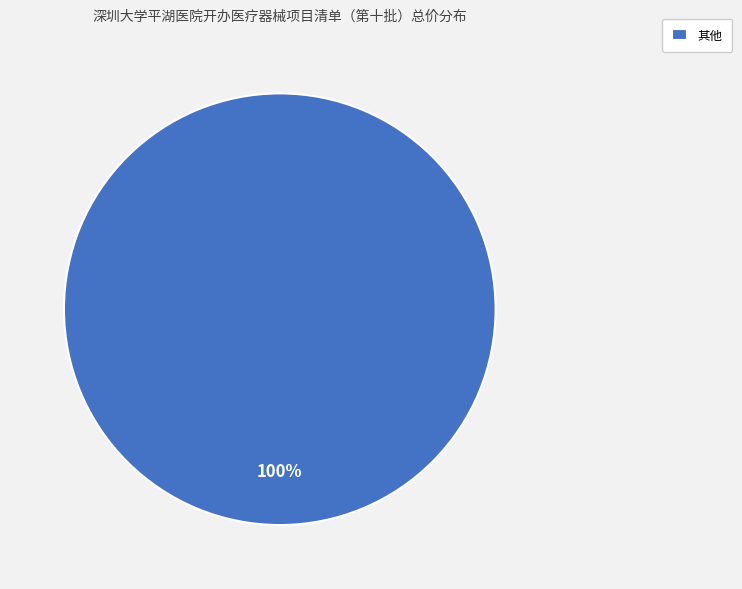

To the nearest percent, what portion does 其他 represent?

100%